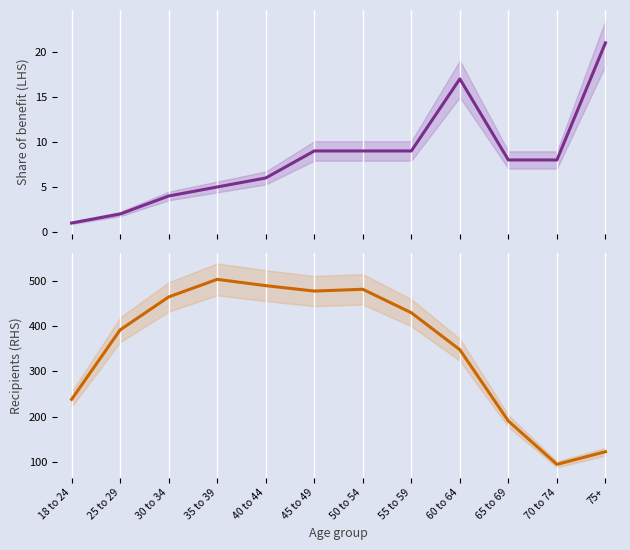

How many values in the Number of recipients (RHS) series exceed 430?

5